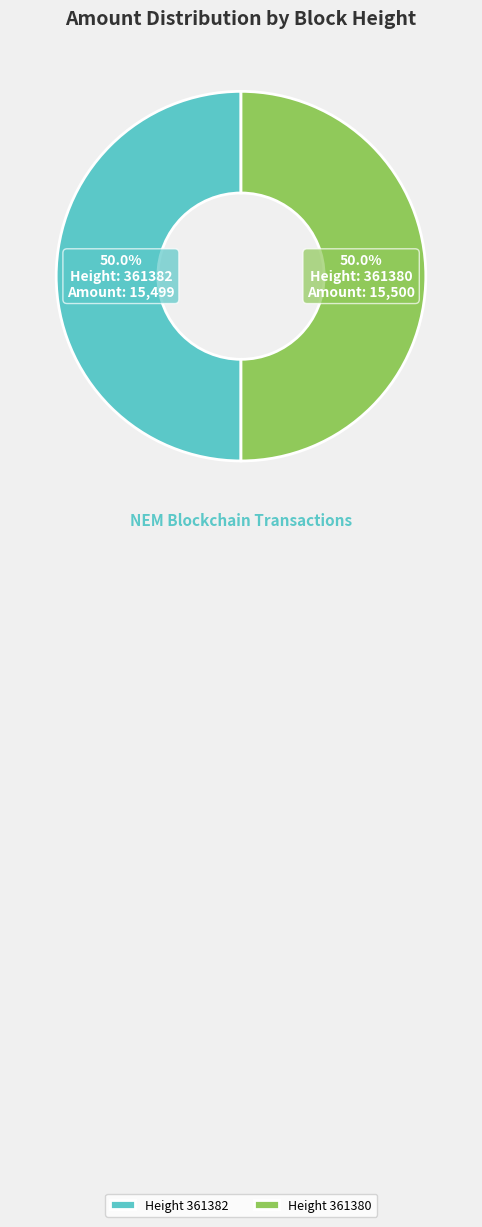

What is the ratio of the value at Height 361380 to the value at Height 361382?

1.0